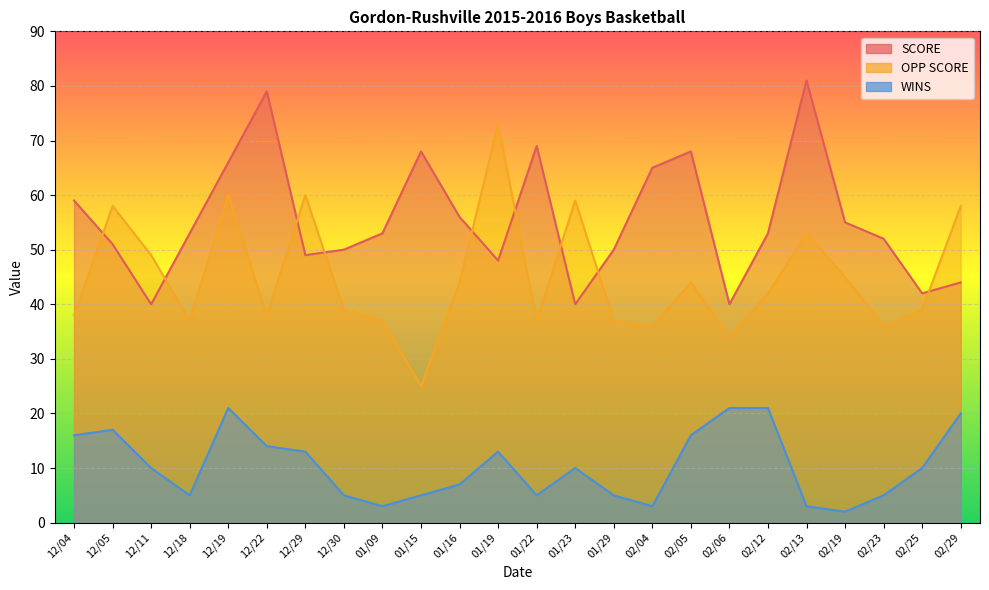

What is the value of the OPP SCORE point at the 24th from the left?

58